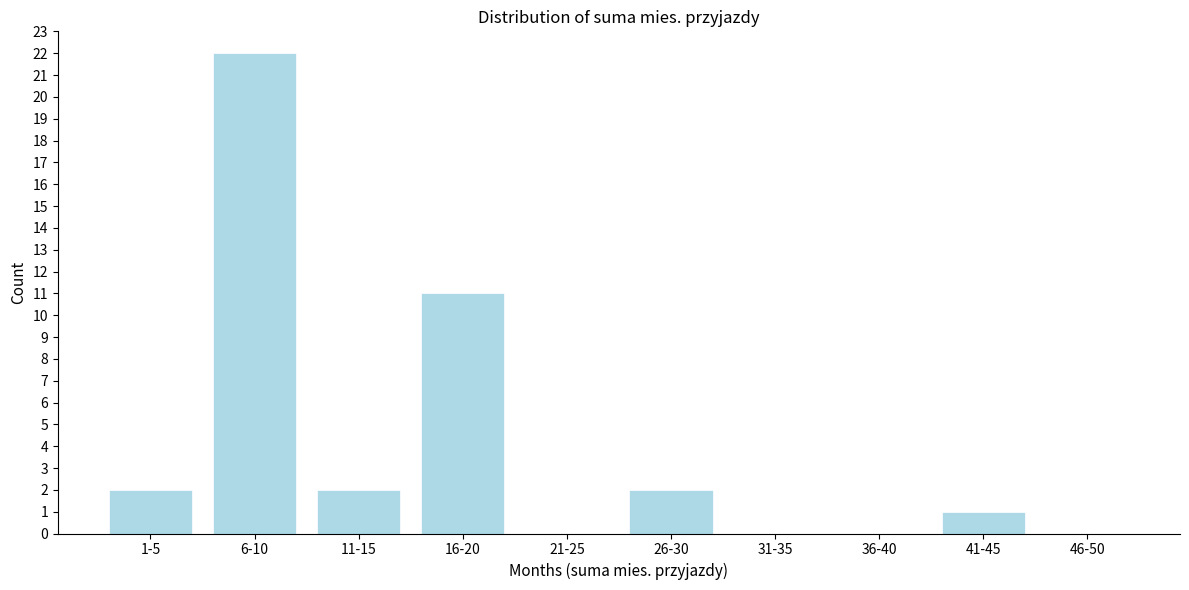

Reading right to left, what are all the values shown in this chart?

46-50=0	41-45=1	36-40=0	31-35=0	26-30=2	21-25=0	16-20=11	11-15=2	6-10=22	1-5=2